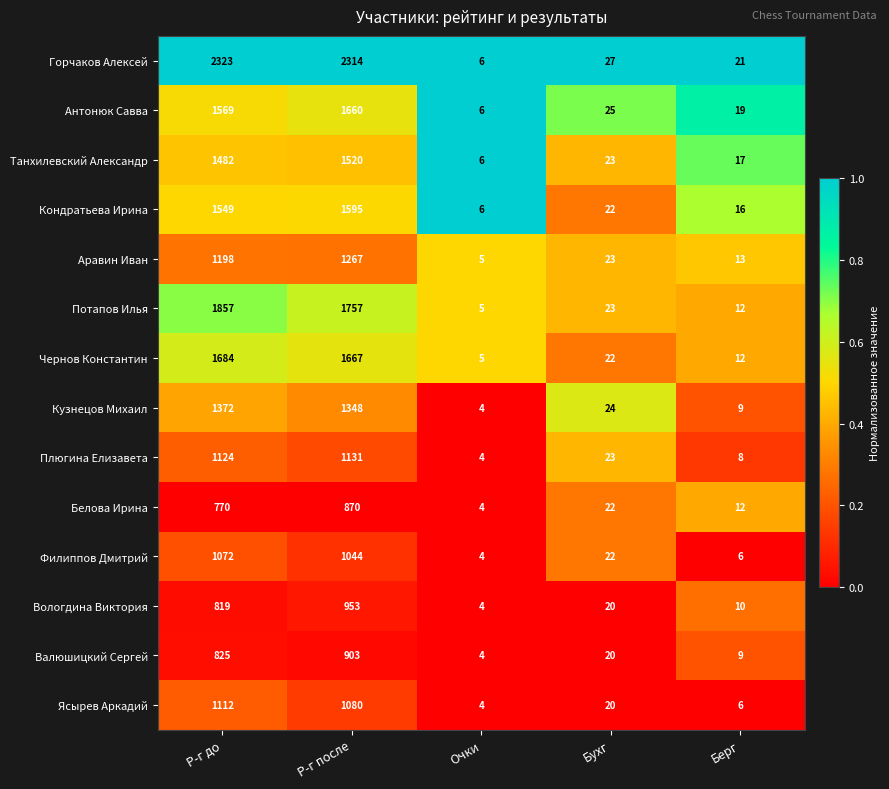

How many series are shown in this chart?

14